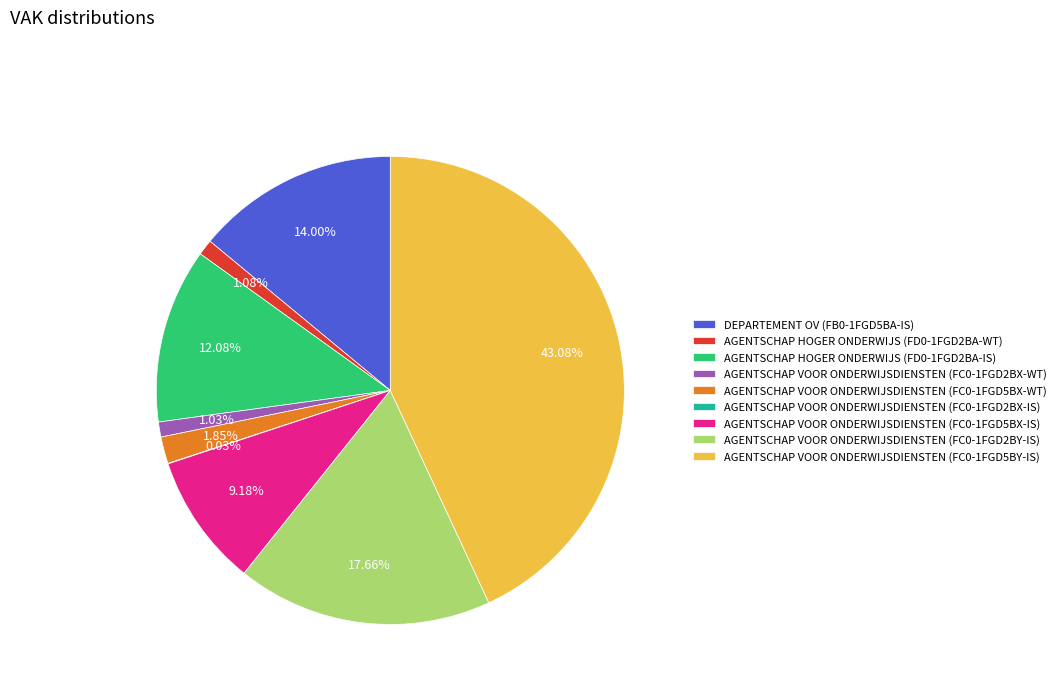

Combined, do AGENTSCHAP VOOR ONDERWIJSDIENSTEN (FC0-1FGD5BY-IS) and AGENTSCHAP VOOR ONDERWIJSDIENSTEN (FC0-1FGD5BX-IS) account for over 50%?

Yes